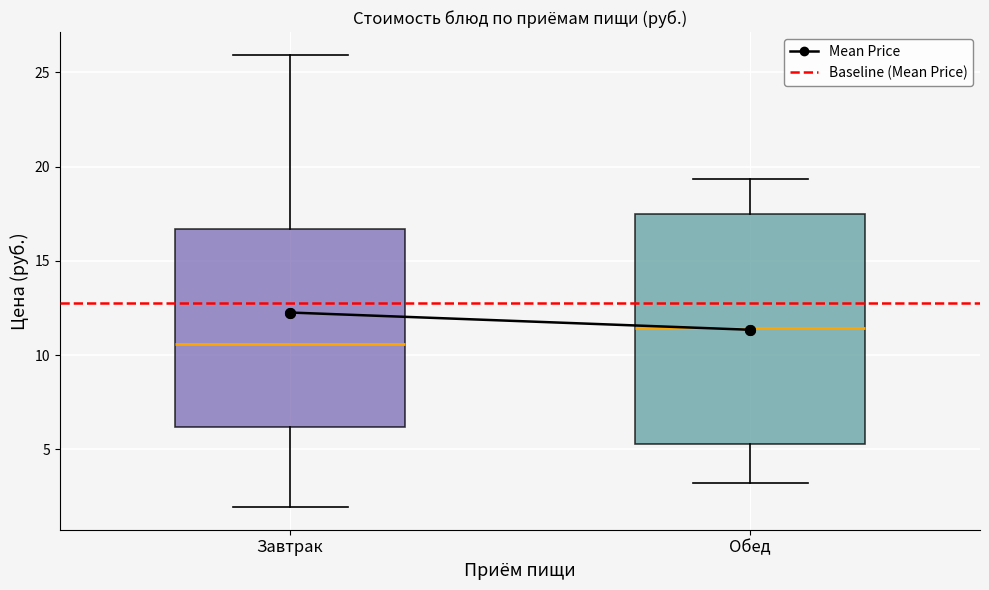

Reading left to right, read every box against the y-axis: the position of its median line, the range the box covers, and the ends of its whiskers. The values are not printed on the chart, so give them approximately, as read against the axis.

Завтрак: median 10.5, box 6.0 to 16.5, whiskers 2.0 to 26.0
Обед: median 11.5, box 5.5 to 17.5, whiskers 3.0 to 19.5